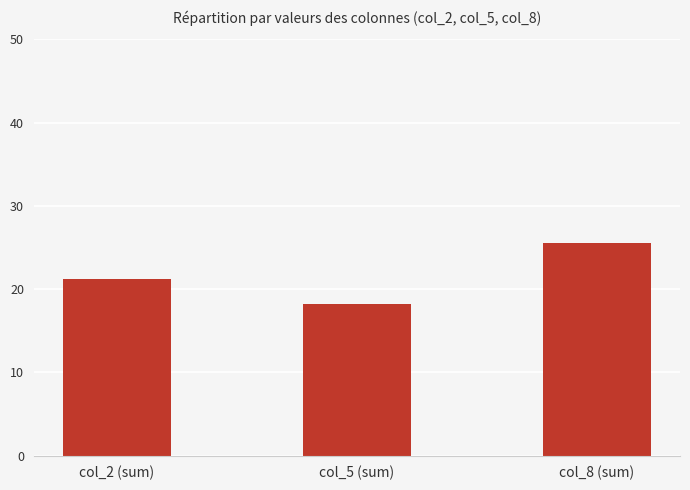

Where does the data first go above 21?

col_2 (sum)